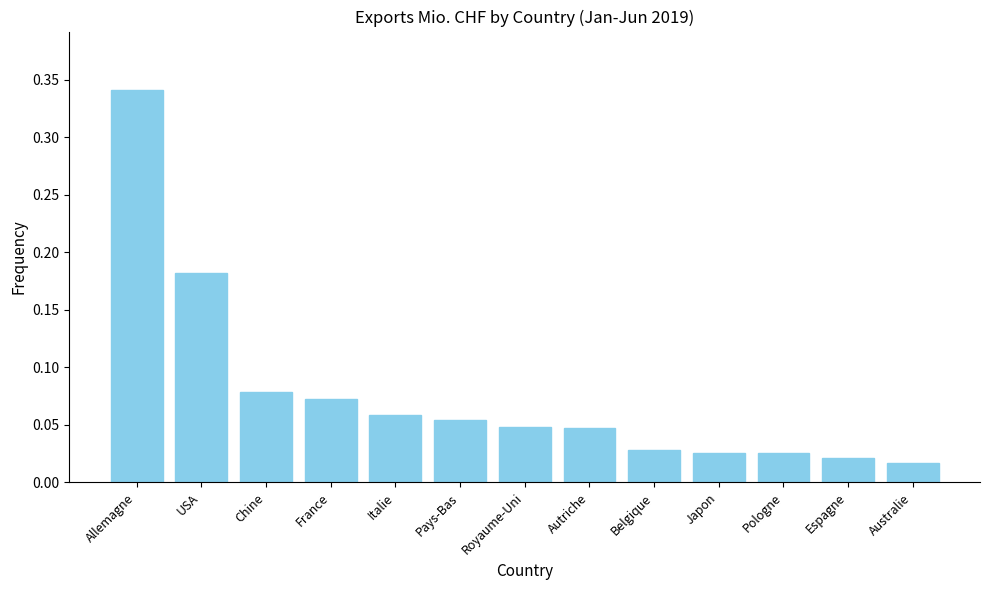

Between Belgique and USA, which is larger?

USA